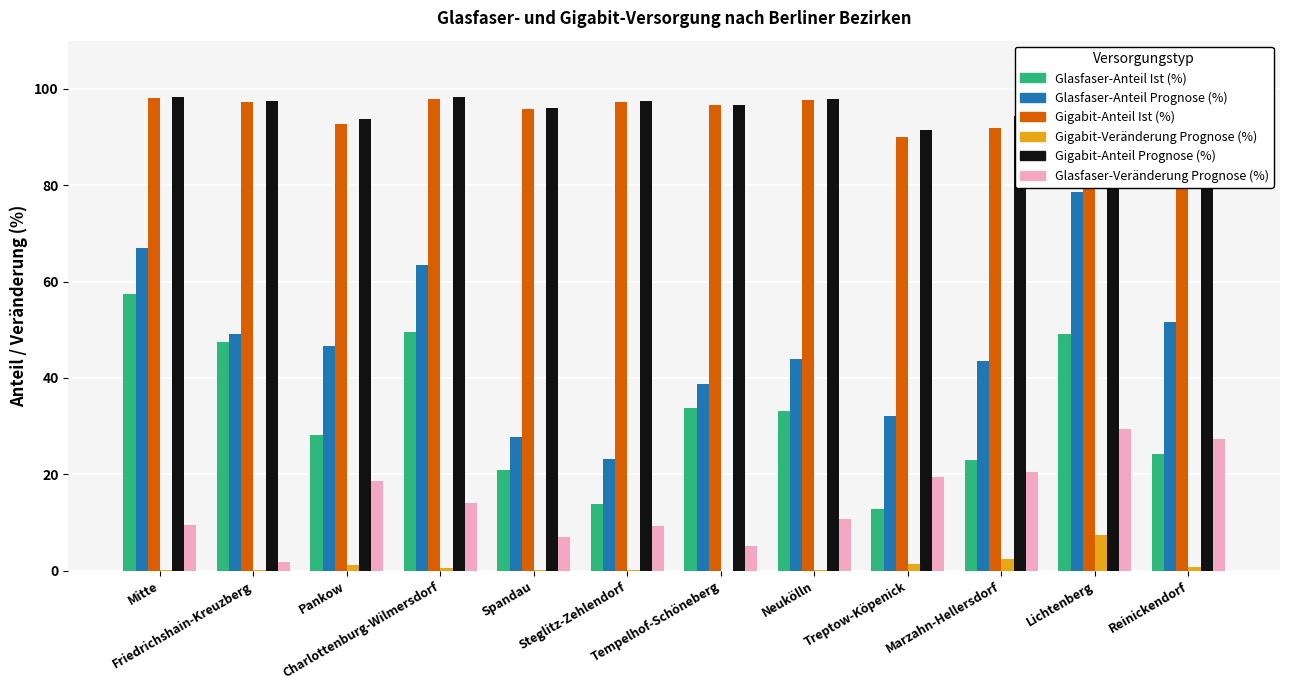

Is the value of Gigabit-Anteil Prognose (%) at Treptow-Köpenick greater than the value of Gigabit-Anteil Ist (%) at Lichtenberg?

Yes